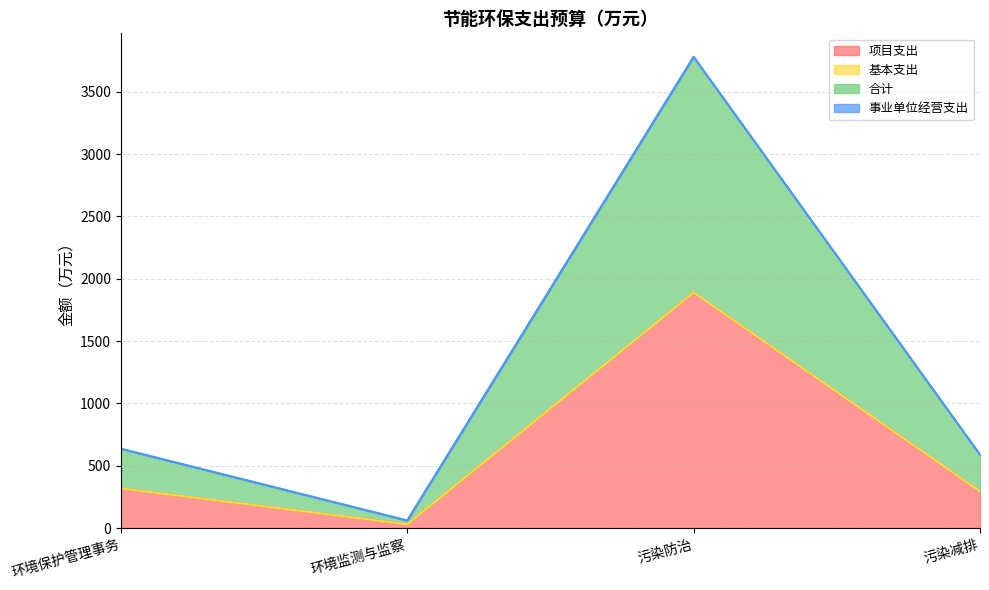

Does the chart display data point markers on the line(s)?

No